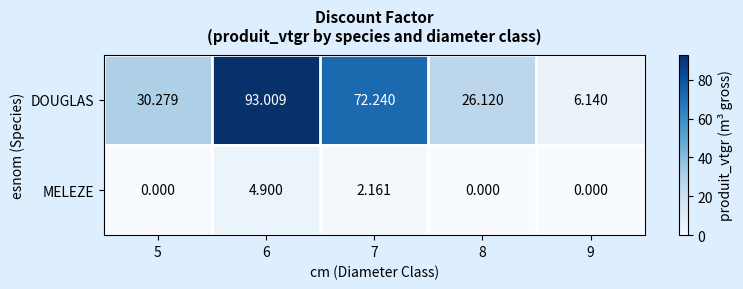

List the series in order of their overall mean, lowest first.

MELEZE, DOUGLAS